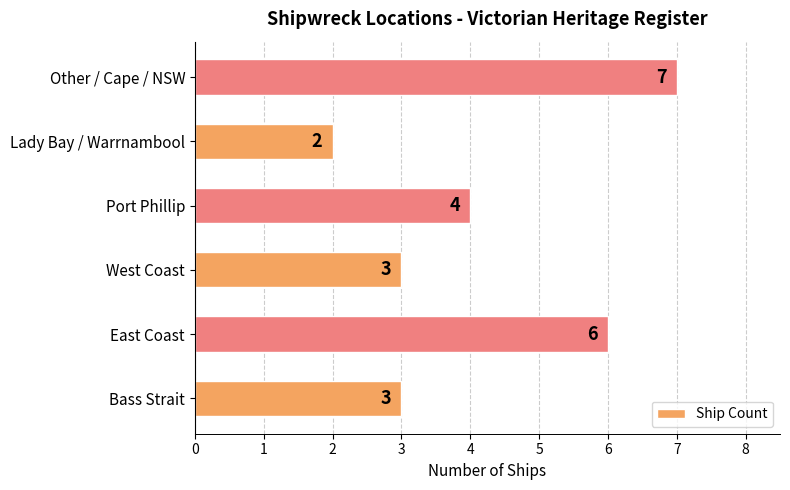

Which category has the highest value across all series?

Other / Cape / NSW